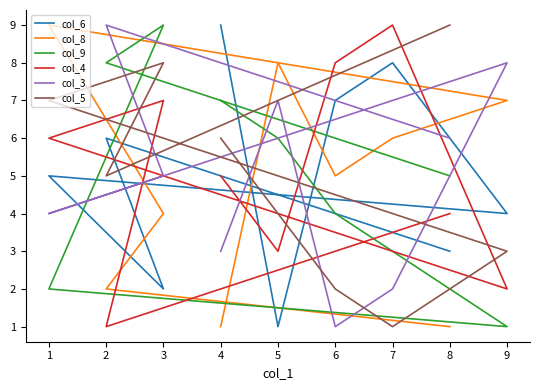

What is the sum of all col_5 values?

45